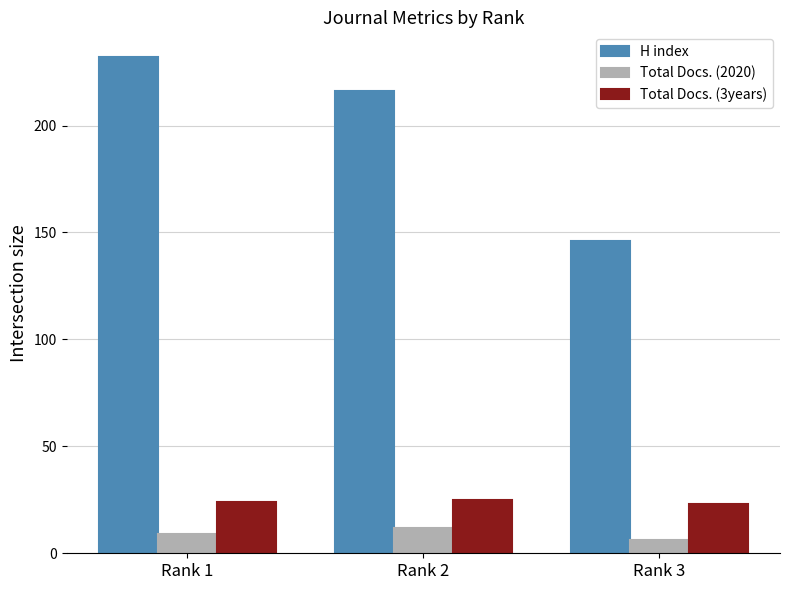

Where is H index nearest to the value 189?

Rank 2